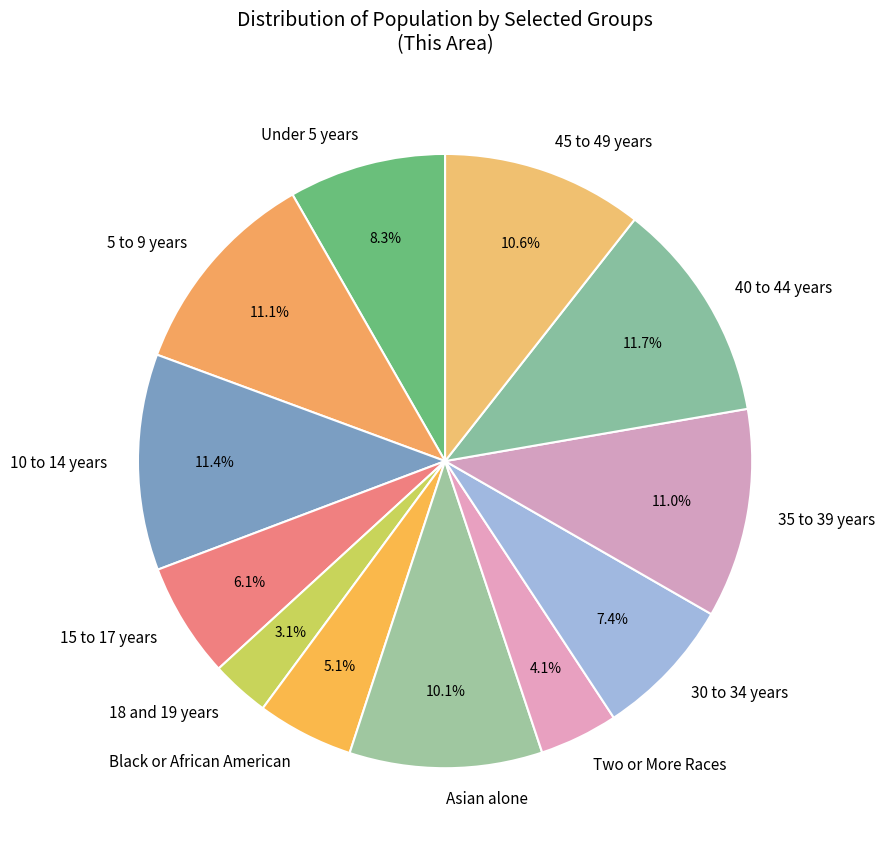

What is the smallest slice in the pie chart?

18 and 19 years